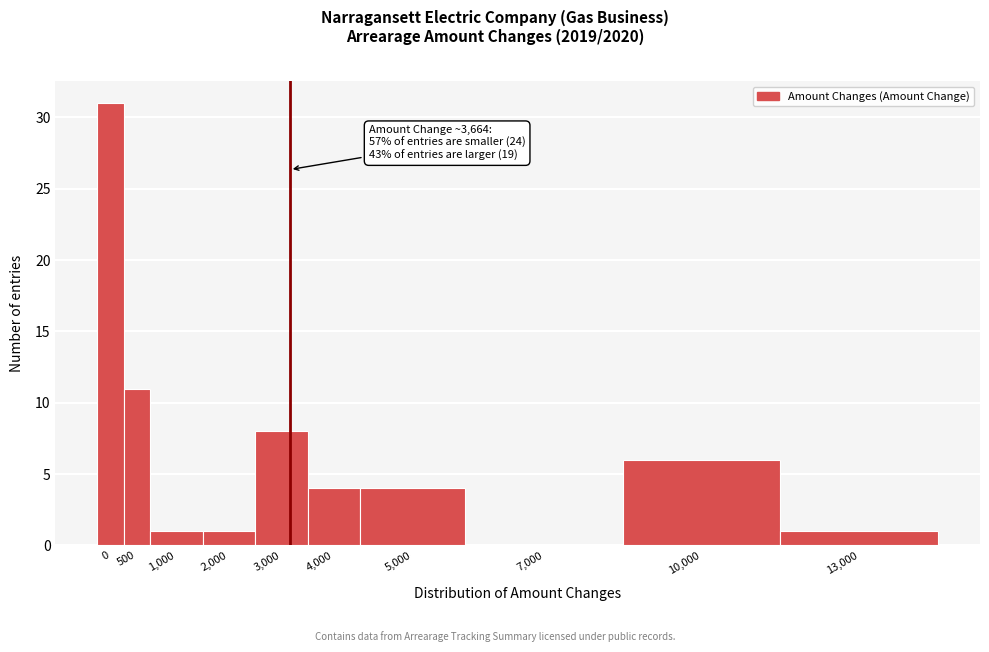

Reading left to right, list all the values displayed in this chart.

0=31	500=11	1,000=1	2,000=1	3,000=8	4,000=4	5,000=4	7,000=0	10,000=6	13,000=1